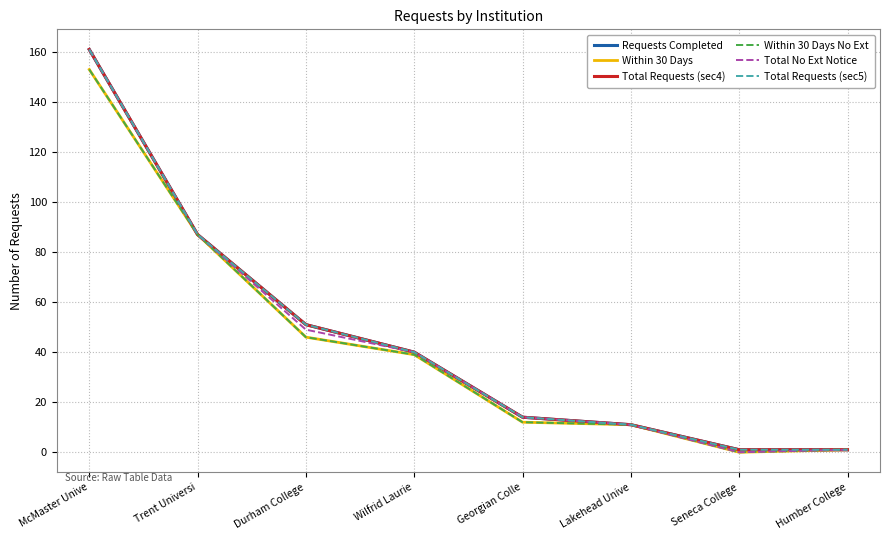

What is the difference between the Total Requests (sec5) values at Durham College and Humber College?

50